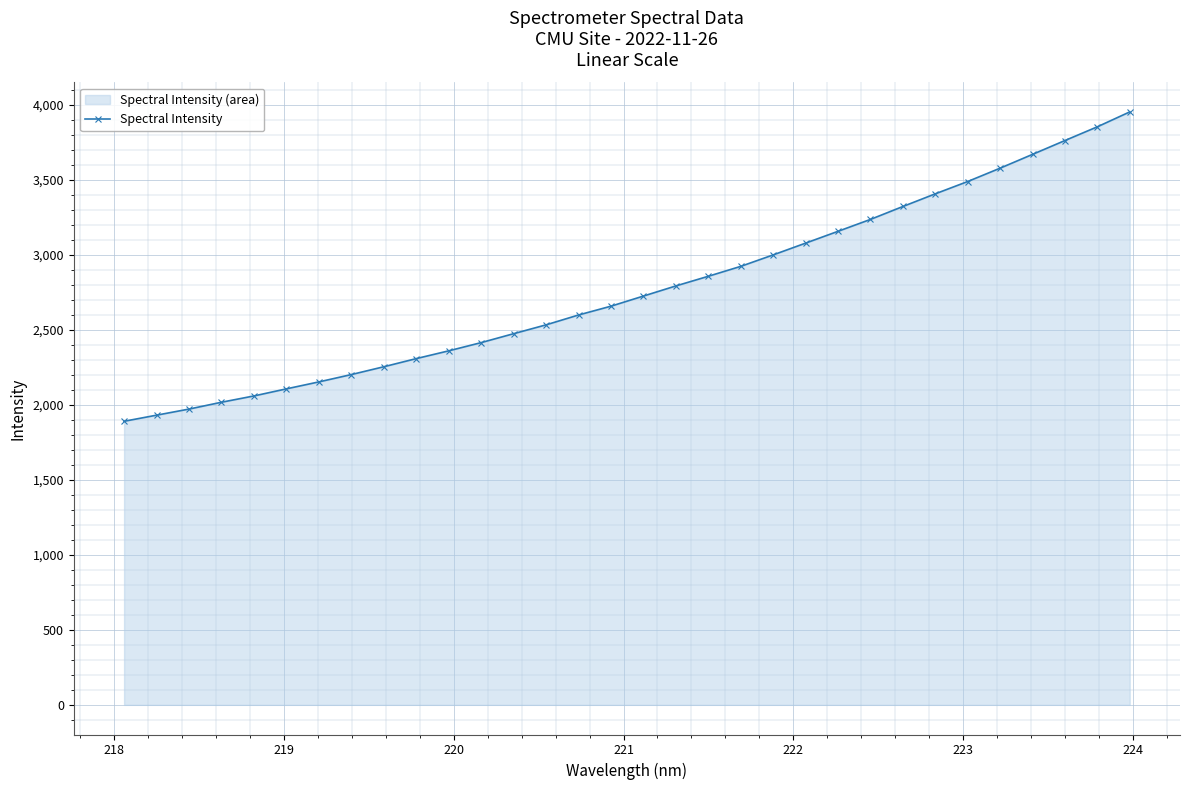

What is the difference between the maximum and second lowest values?

2022.2